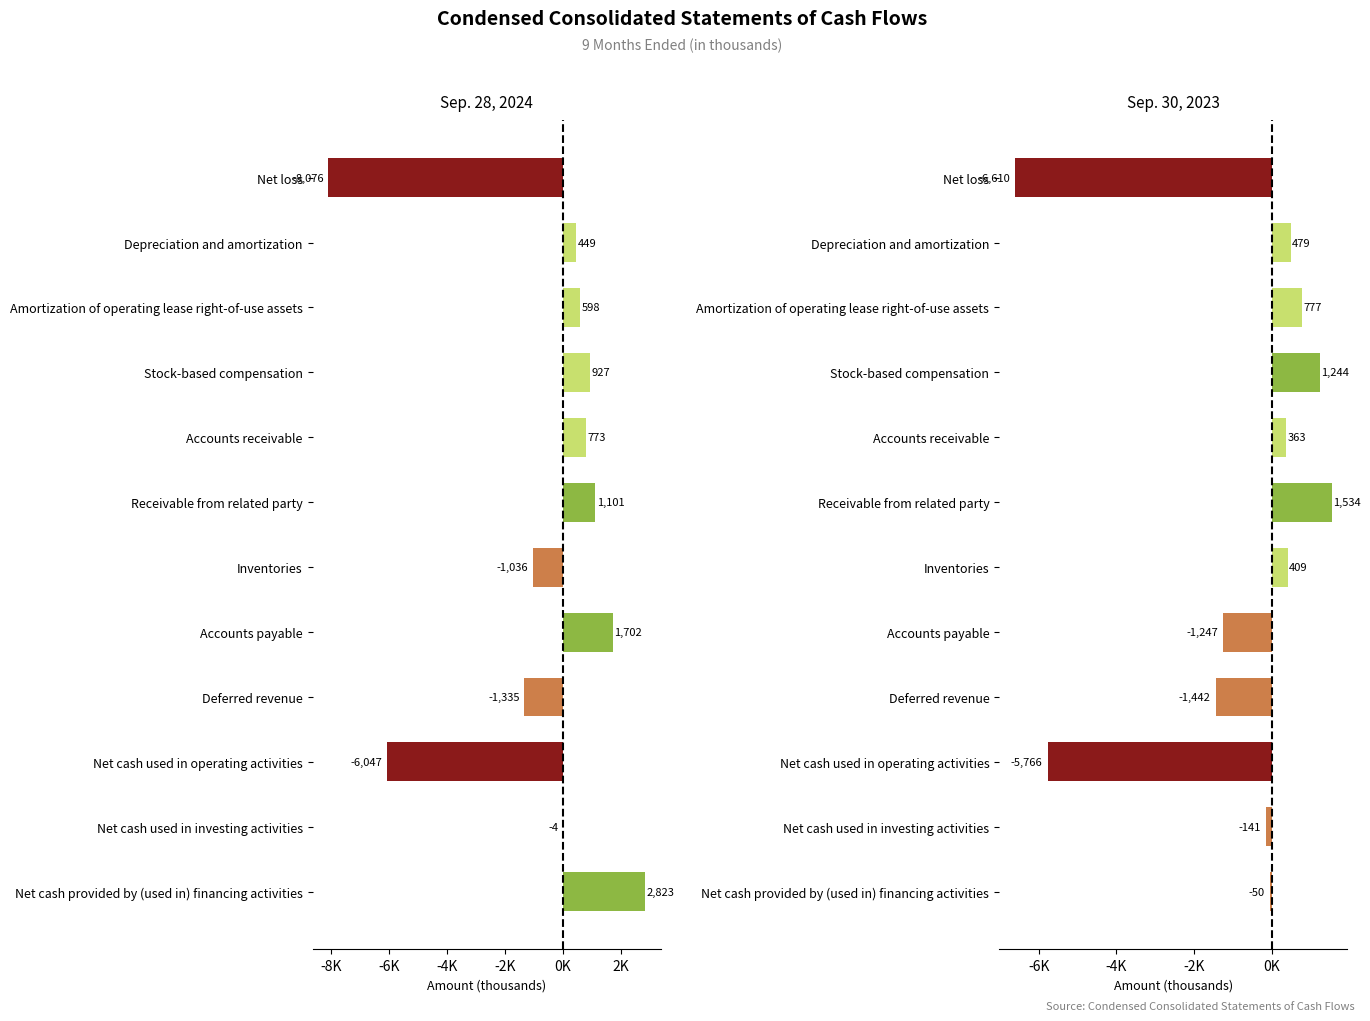

Is it true that Sep. 30, 2023 equals 409 at Inventories?

True